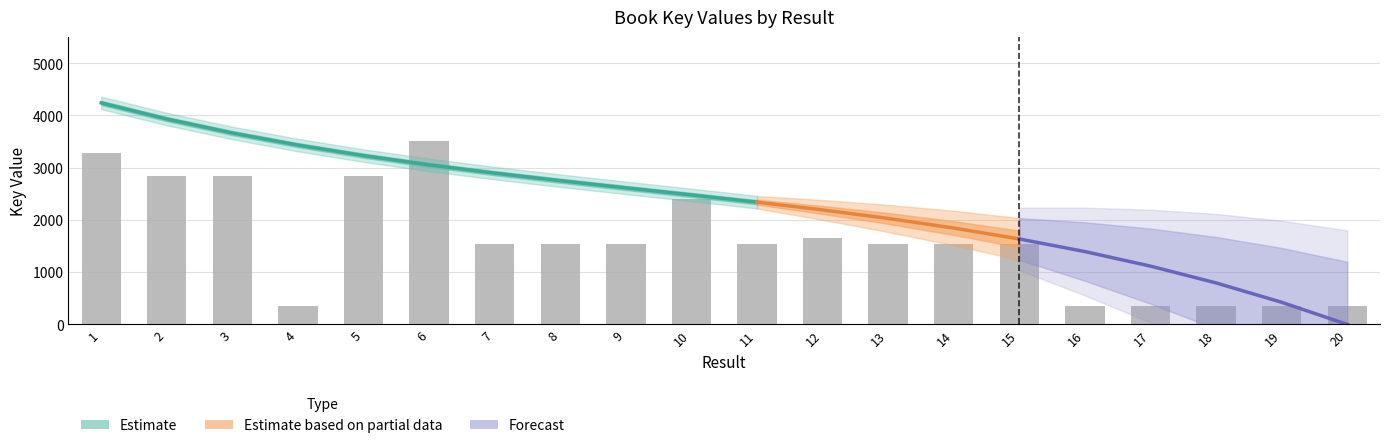

List the labels in order of value, largest first.

6, 1, 3, 5, 2, 10, 12, 14, 8, 11, 9, 7, 13, 15, 19, 18, 4, 16, 20, 17